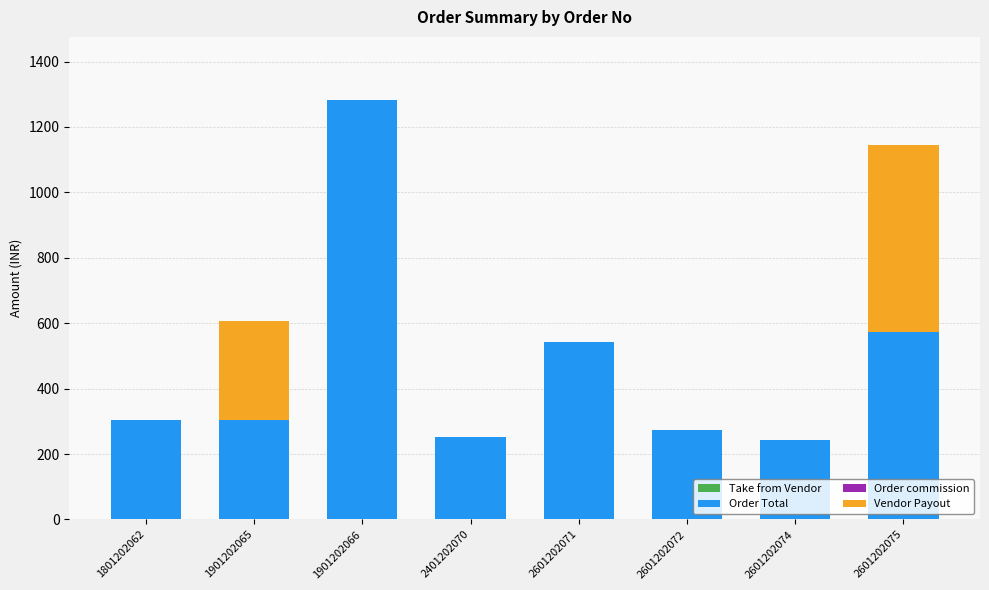

Which category has the highest value in the Order Total series?

1901202066